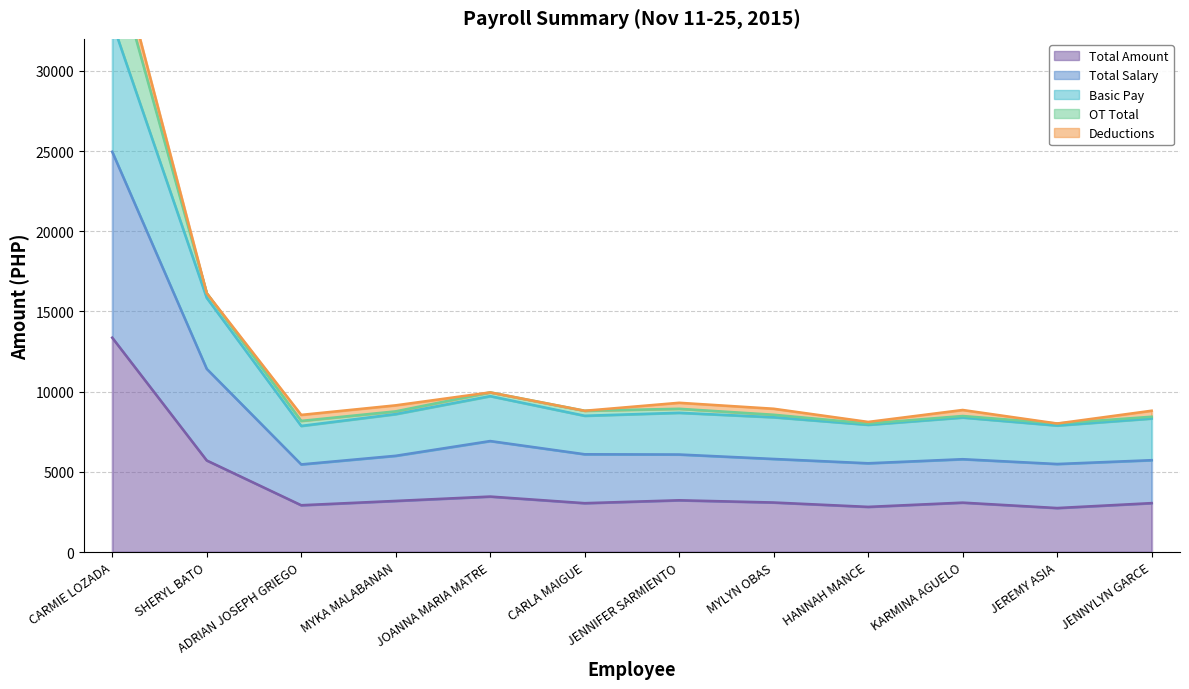

Does the chart have visible grid lines?

Yes